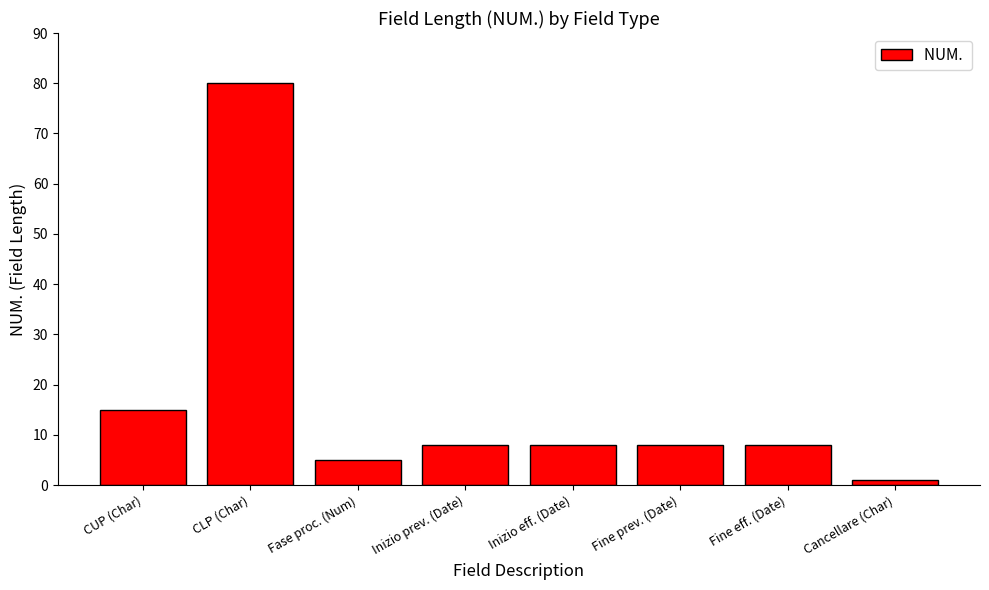

What is the sum of all values?

133